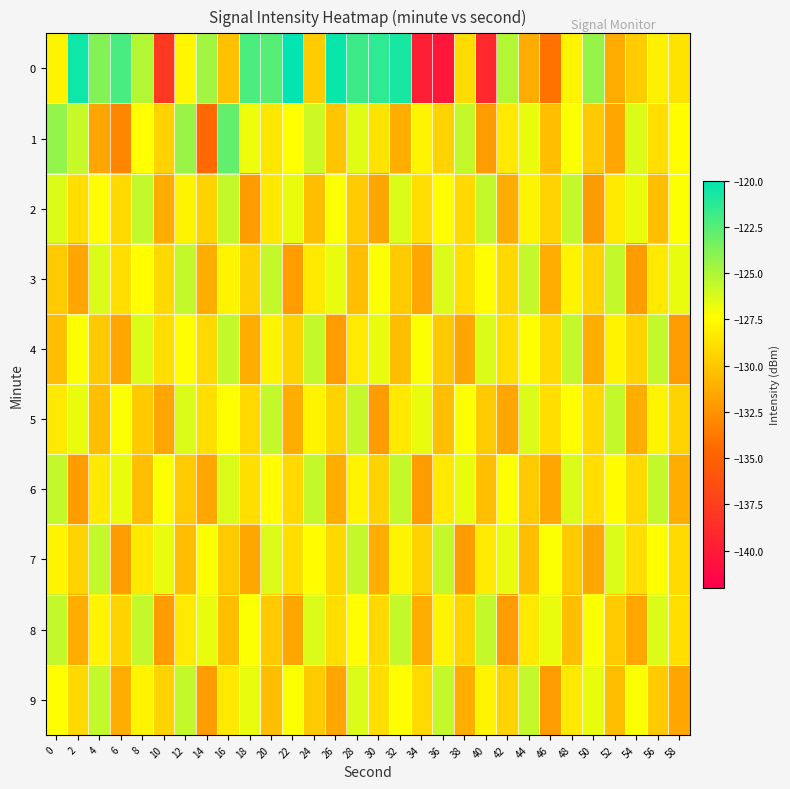

Reading left to right, list all the values displayed in this chart.

0: 0=-127.8	2=-120.5	4=-123.8	6=-122.1	8=-125.2	10=-137.9	12=-127.7	14=-124.7	16=-130.3	18=-122.2	20=-122.6	22=-120.1	24=-129.8	26=-120.3	28=-121.7	30=-121.4	32=-120.8	34=-139.7	36=-140.4	38=-129.0	40=-139.1	42=-125.2	44=-131.3	46=-134.0	48=-127.9	50=-124.3	52=-131.3	54=-129.8	56=-128.0	58=-128.7
1: 0=-124.3	2=-125.7	4=-131.6	6=-133.1	8=-127.4	10=-129.5	12=-124.4	14=-134.5	16=-122.9	18=-126.8	20=-128.4	22=-127.3	24=-125.9	26=-130.1	28=-126.5	30=-128.7	32=-131.2	34=-127.9	36=-129.4	38=-125.7	40=-132.1	42=-128.3	44=-126.8	46=-130.4	48=-127.2	50=-129.9	52=-131.6	54=-126.3	56=-128.9	58=-127.5
2: 0=-126.3	2=-128.9	4=-127.5	6=-129.1	8=-125.7	10=-131.2	12=-127.9	14=-129.4	16=-125.7	18=-132.1	20=-128.3	22=-126.8	24=-130.4	26=-127.2	28=-129.9	30=-131.6	32=-126.3	34=-128.9	36=-127.5	38=-129.1	40=-125.7	42=-131.2	44=-127.9	46=-129.4	48=-125.7	50=-132.1	52=-128.3	54=-126.8	56=-130.4	58=-127.2
3: 0=-129.9	2=-131.6	4=-126.3	6=-128.9	8=-127.5	10=-129.1	12=-125.7	14=-131.2	16=-127.9	18=-129.4	20=-125.7	22=-132.1	24=-128.3	26=-126.8	28=-130.4	30=-127.2	32=-129.9	34=-131.6	36=-126.3	38=-128.9	40=-127.5	42=-129.1	44=-125.7	46=-131.2	48=-127.9	50=-129.4	52=-125.7	54=-132.1	56=-128.3	58=-126.8
4: 0=-130.4	2=-127.2	4=-129.9	6=-131.6	8=-126.3	10=-128.9	12=-127.5	14=-129.1	16=-125.7	18=-131.2	20=-127.9	22=-129.4	24=-125.7	26=-132.1	28=-128.3	30=-126.8	32=-130.4	34=-127.2	36=-129.9	38=-131.6	40=-126.3	42=-128.9	44=-127.5	46=-129.1	48=-125.7	50=-131.2	52=-127.9	54=-129.4	56=-125.7	58=-132.1
5: 0=-128.3	2=-126.8	4=-130.4	6=-127.2	8=-129.9	10=-131.6	12=-126.3	14=-128.9	16=-127.5	18=-129.1	20=-125.7	22=-131.2	24=-127.9	26=-129.4	28=-125.7	30=-132.1	32=-128.3	34=-126.8	36=-130.4	38=-127.2	40=-129.9	42=-131.6	44=-126.3	46=-128.9	48=-127.5	50=-129.1	52=-125.7	54=-131.2	56=-127.9	58=-129.4
6: 0=-125.7	2=-132.1	4=-128.3	6=-126.8	8=-130.4	10=-127.2	12=-129.9	14=-131.6	16=-126.3	18=-128.9	20=-127.5	22=-129.1	24=-125.7	26=-131.2	28=-127.9	30=-129.4	32=-125.7	34=-132.1	36=-128.3	38=-126.8	40=-130.4	42=-127.2	44=-129.9	46=-131.6	48=-126.3	50=-128.9	52=-127.5	54=-129.1	56=-125.7	58=-131.2
7: 0=-127.9	2=-129.4	4=-125.7	6=-132.1	8=-128.3	10=-126.8	12=-130.4	14=-127.2	16=-129.9	18=-131.6	20=-126.3	22=-128.9	24=-127.5	26=-129.1	28=-125.7	30=-131.2	32=-127.9	34=-129.4	36=-125.7	38=-132.1	40=-128.3	42=-126.8	44=-130.4	46=-127.2	48=-129.9	50=-131.6	52=-126.3	54=-128.9	56=-127.5	58=-129.1
8: 0=-125.7	2=-131.2	4=-127.9	6=-129.4	8=-125.7	10=-132.1	12=-128.3	14=-126.8	16=-130.4	18=-127.2	20=-129.9	22=-131.6	24=-126.3	26=-128.9	28=-127.5	30=-129.1	32=-125.7	34=-131.2	36=-127.9	38=-129.4	40=-125.7	42=-132.1	44=-128.3	46=-126.8	48=-130.4	50=-127.2	52=-129.9	54=-131.6	56=-126.3	58=-128.9
9: 0=-127.5	2=-129.1	4=-125.7	6=-131.2	8=-127.9	10=-129.4	12=-125.7	14=-132.1	16=-128.3	18=-126.8	20=-130.4	22=-127.2	24=-129.9	26=-131.6	28=-126.3	30=-128.9	32=-127.5	34=-129.1	36=-125.7	38=-131.2	40=-127.9	42=-129.4	44=-125.7	46=-132.1	48=-128.3	50=-126.8	52=-130.4	54=-127.2	56=-129.9	58=-131.6